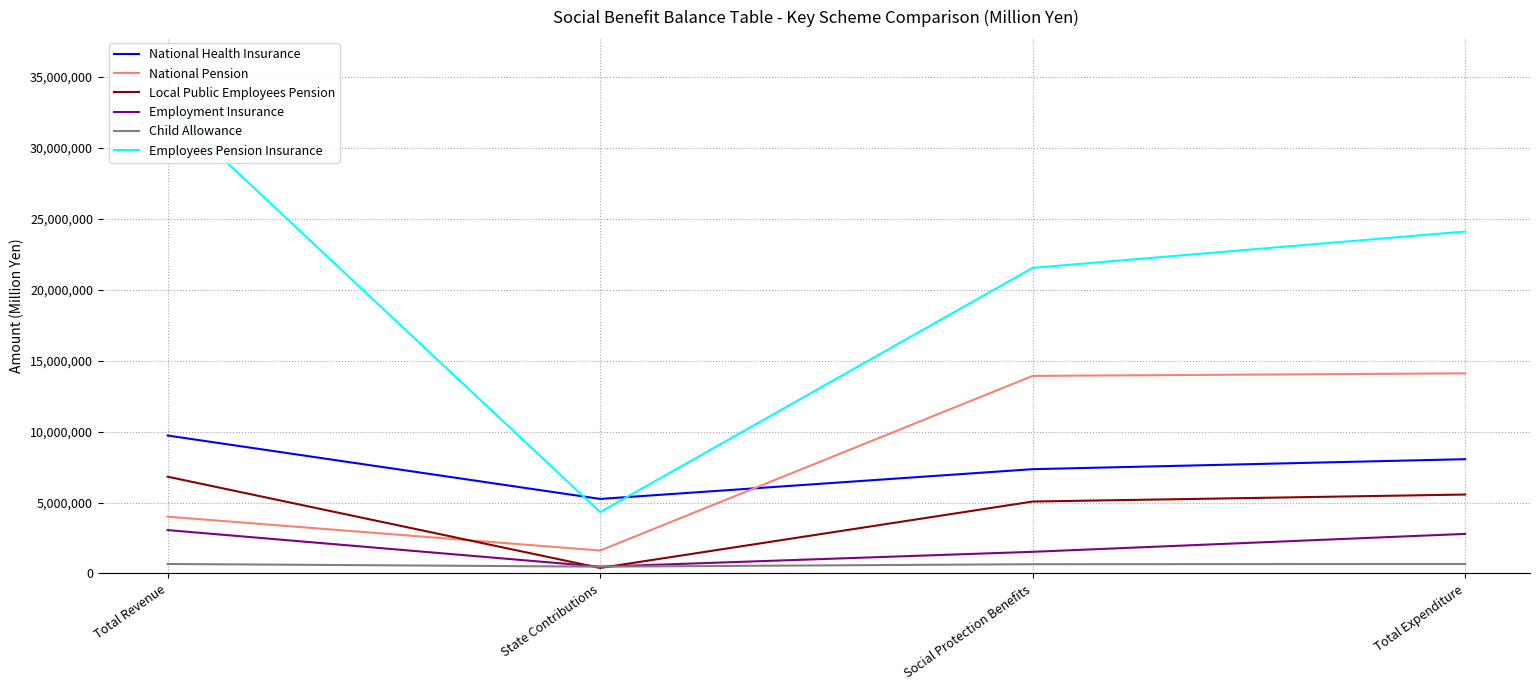

Reading right to left, extract all data points from this chart.

National Health Insurance: Total Expenditure=8052866.2	Social Protection Benefits=7349326.9	State Contributions=5251686.5	Total Revenue=9718965.6
National Pension: Total Expenditure=14103592.5	Social Protection Benefits=13923039.3	State Contributions=1614804.4	Total Revenue=4001035.0
Local Public Employees Pension: Total Expenditure=5562332.8	Social Protection Benefits=5067894.0	State Contributions=386366.2	Total Revenue=6817799.8
Employment Insurance: Total Expenditure=2788243.8	Social Protection Benefits=1525150.0	State Contributions=476744.4	Total Revenue=3055249.0
Child Allowance: Total Expenditure=667845.3	Social Protection Benefits=651295.1	State Contributions=479329.7	Total Revenue=668576.7
Employees Pension Insurance: Total Expenditure=24099529.4	Social Protection Benefits=21538042.1	State Contributions=4322859.7	Total Revenue=32870687.6